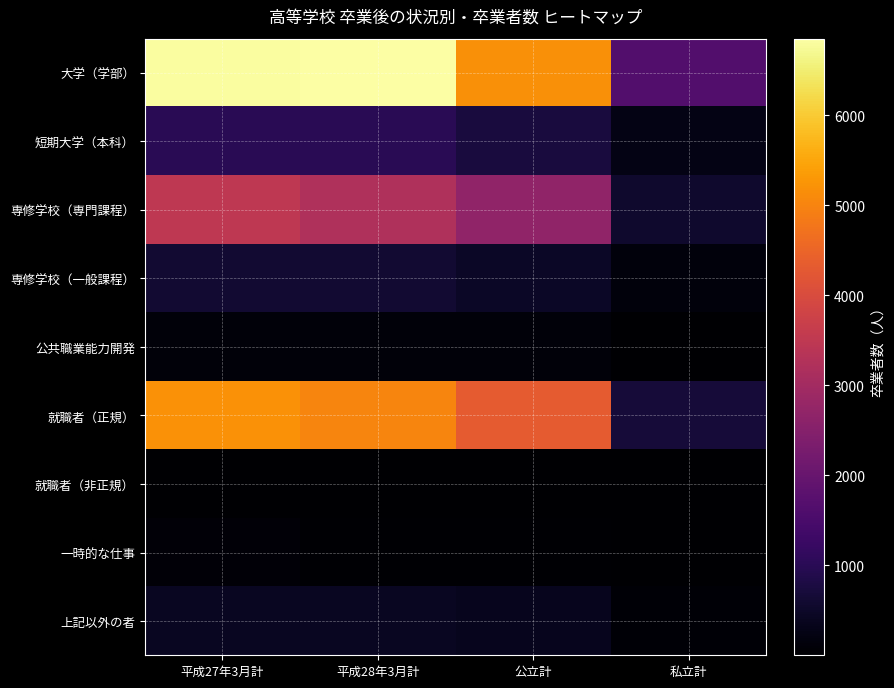

What is the greatest value displayed?

6848